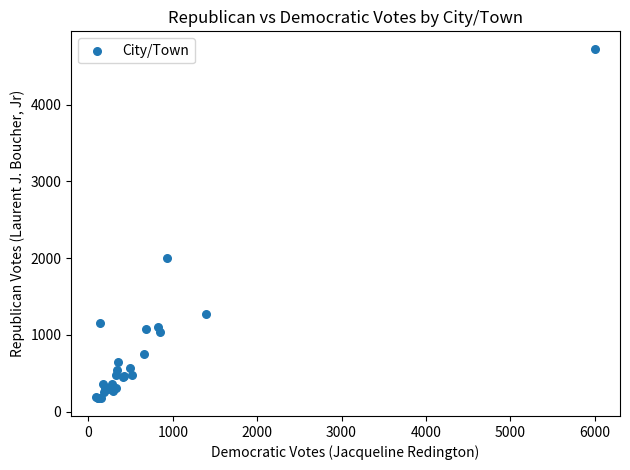

What Y value in the scatter plot is closest to 2449?

2004